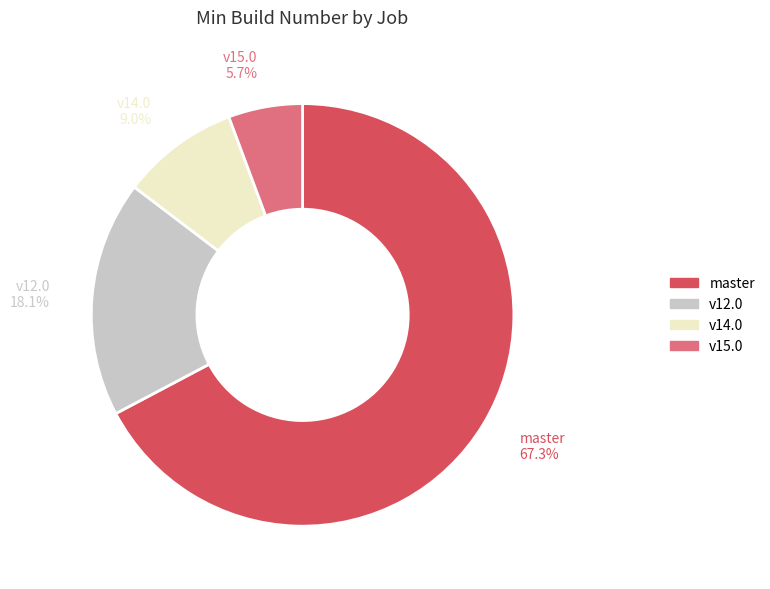

Between v15.0 and master, which is larger?

master